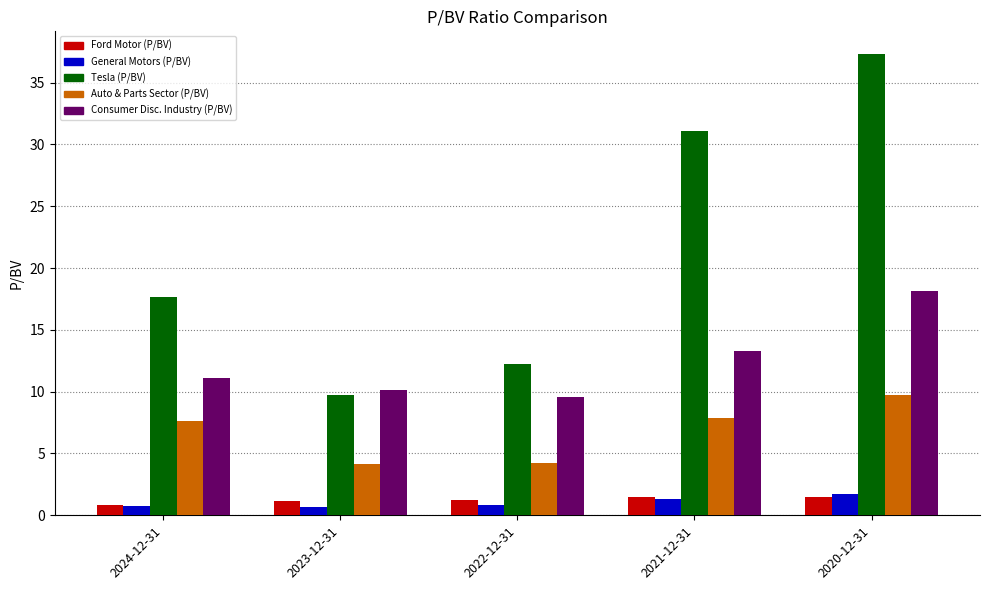

At how many categories does at least one series exceed 36?

1